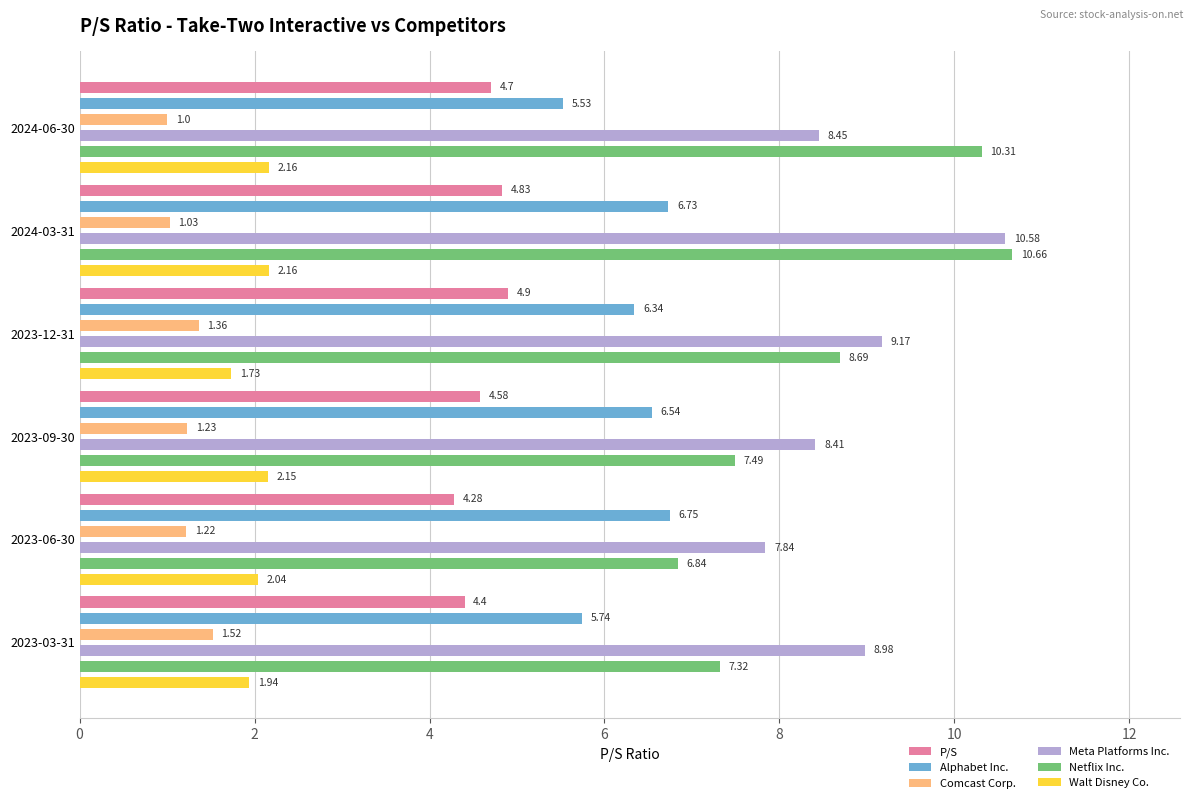

What is the approximate value of Alphabet Inc. at 2023-09-30?

6.5